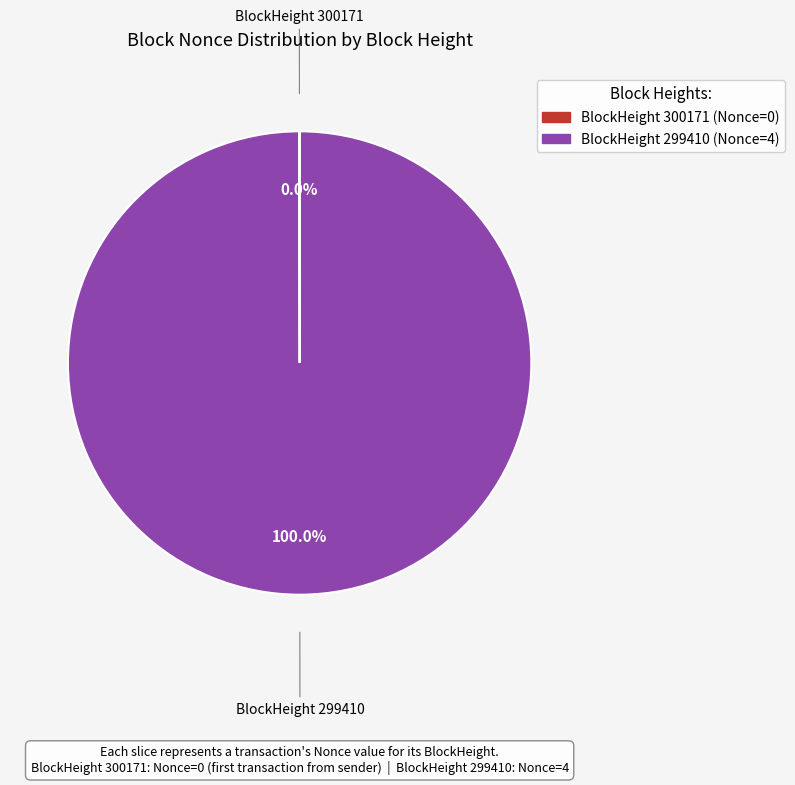

Is there any slice that represents more than half of the pie?

Yes